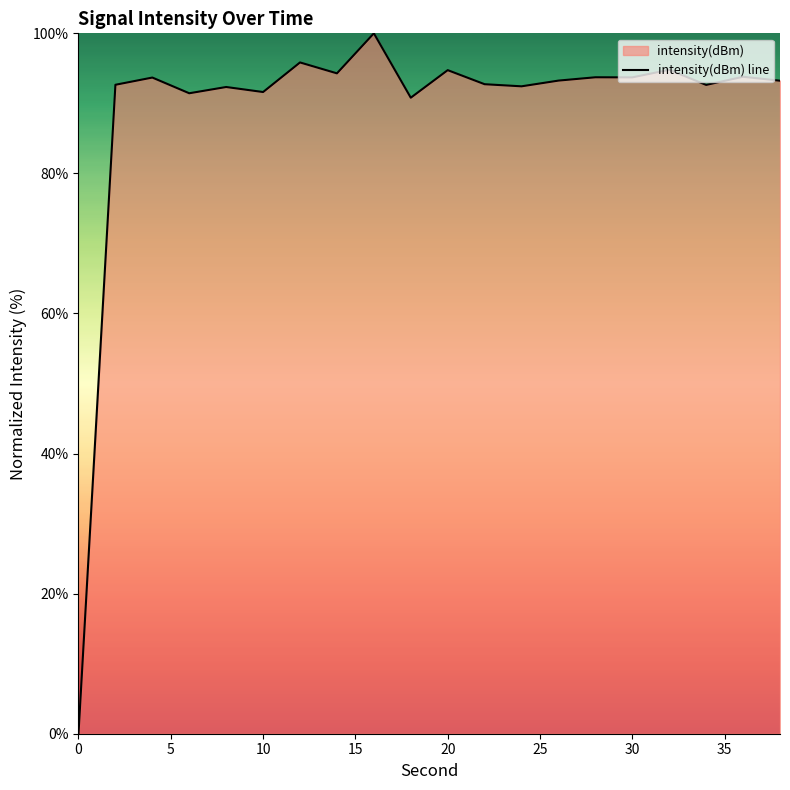

What is the average value?

88.9